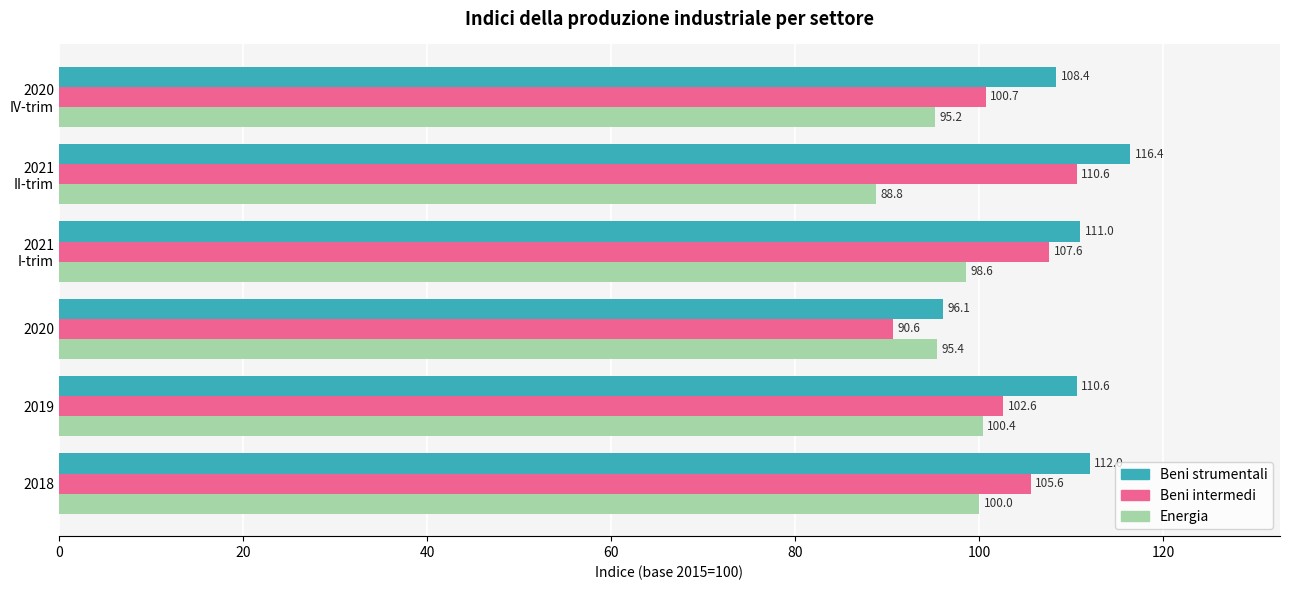

Count the number of data series in this chart.

3